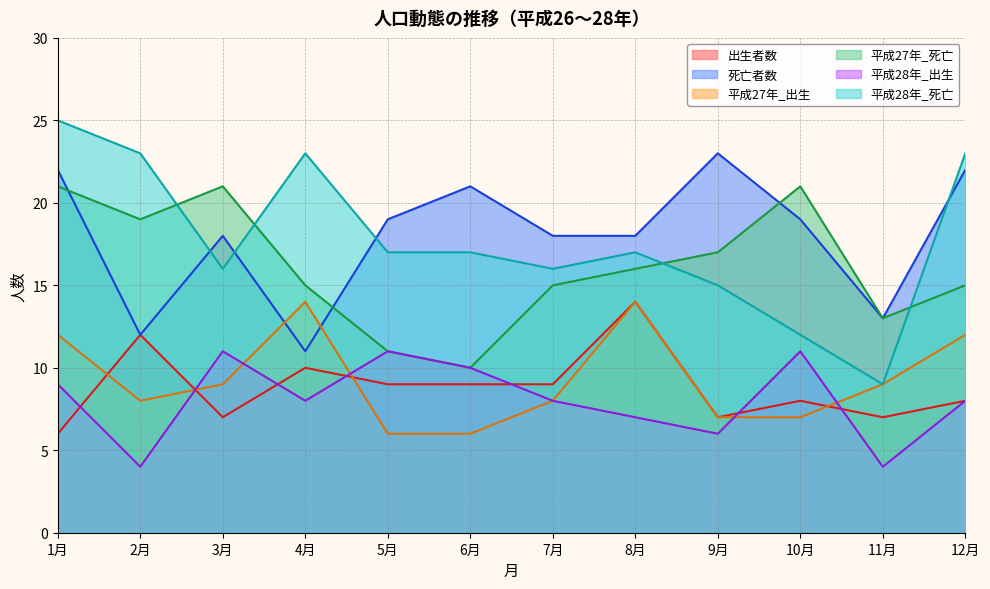

At which label does 死亡者数 reach its minimum?

4月